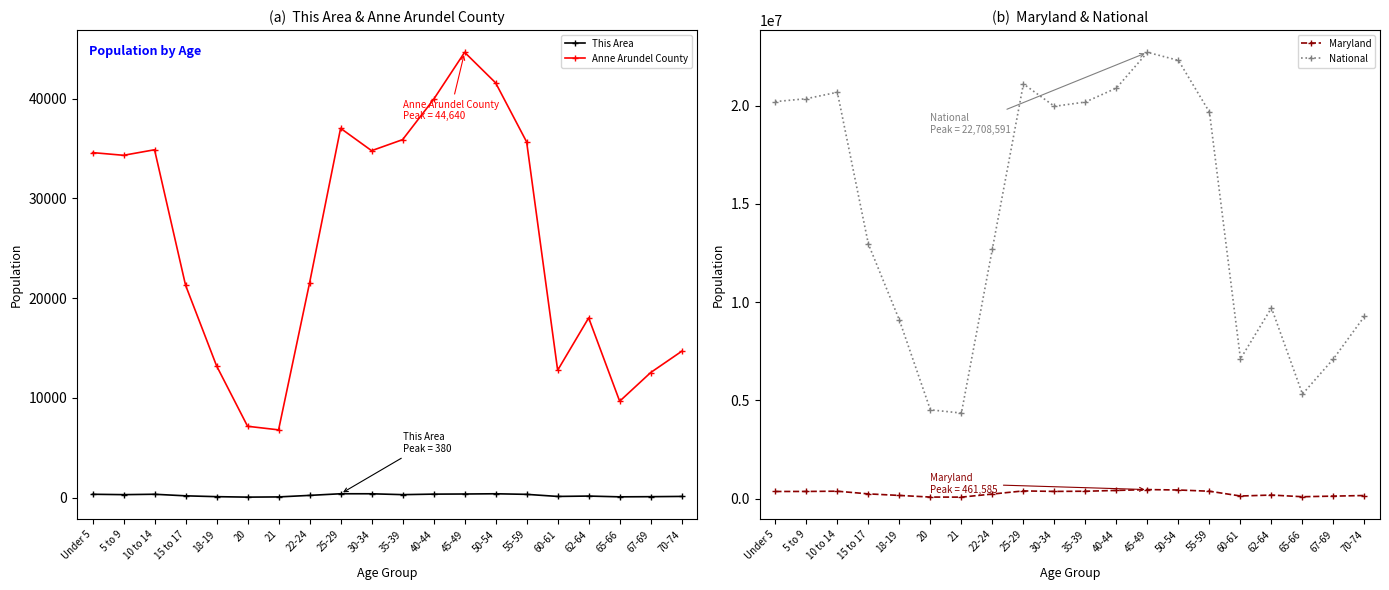

At how many categories does at least one series exceed 10276089?

12